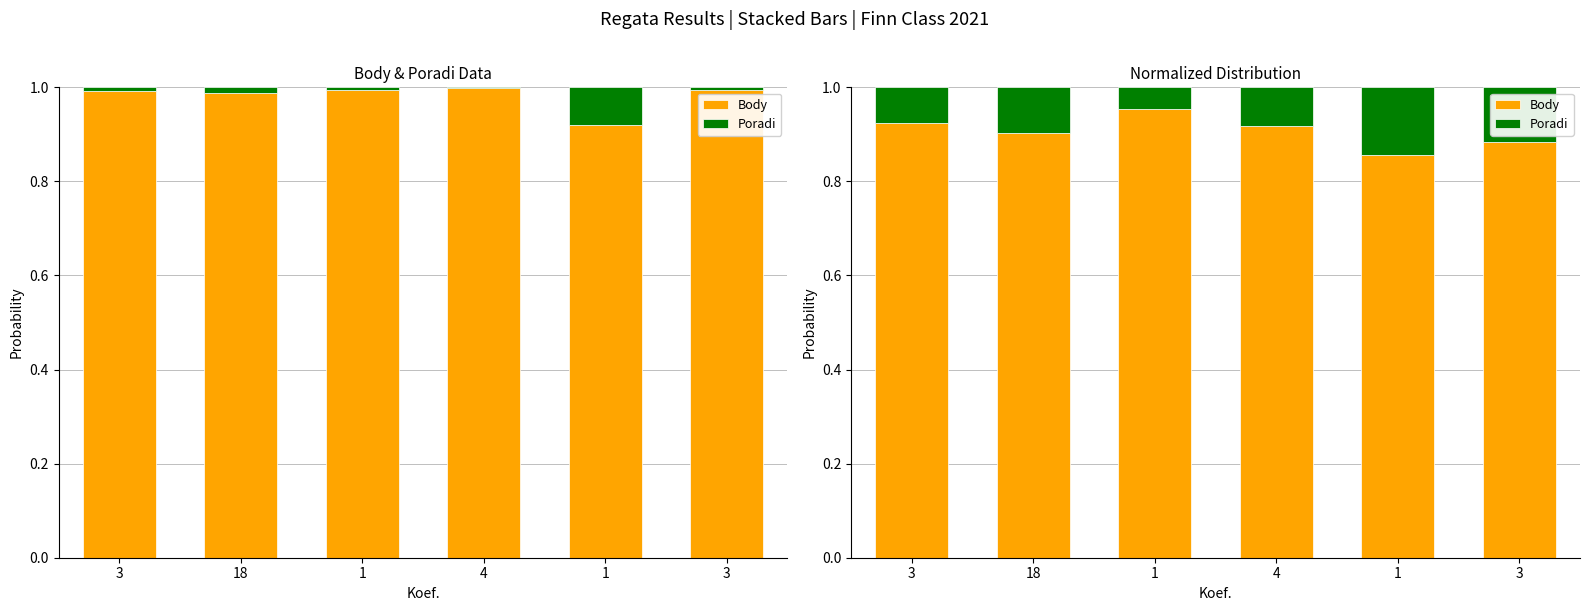

How many series are shown in this chart?

2